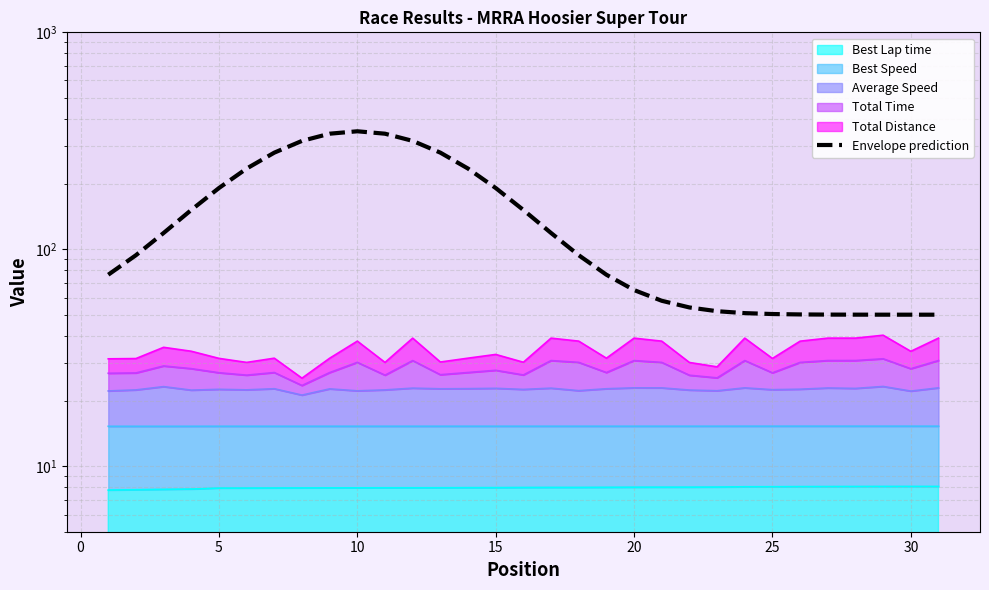

What is the difference between the maximum and minimum values?

300.0